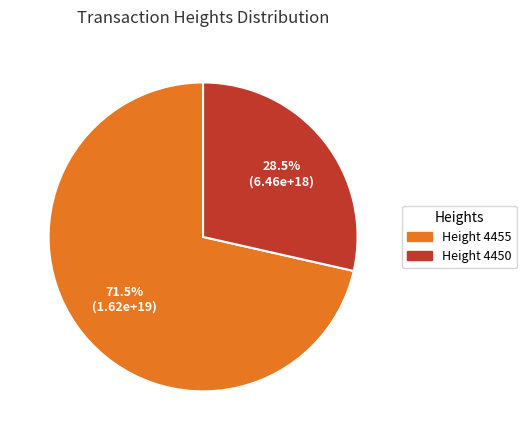

Rank the categories by value from lowest to highest.

Height 4450, Height 4455